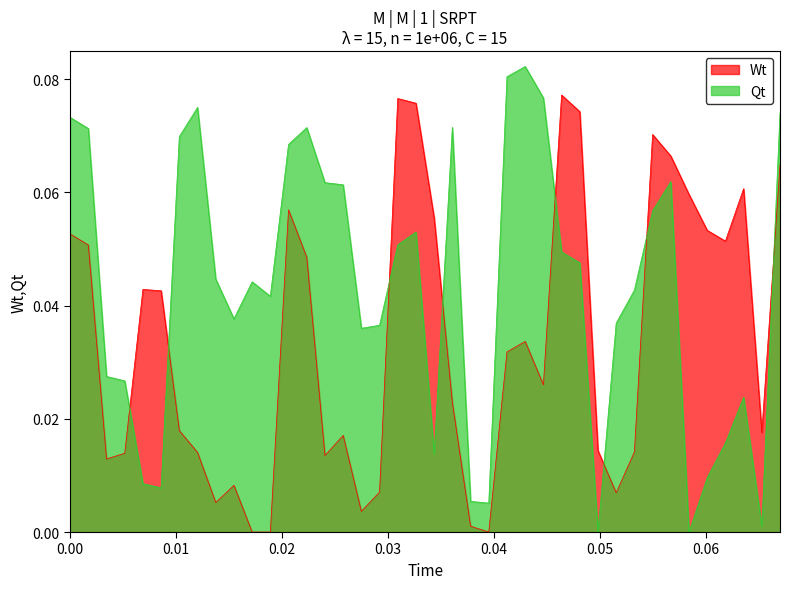

How many positive values does the Wt series have?

37